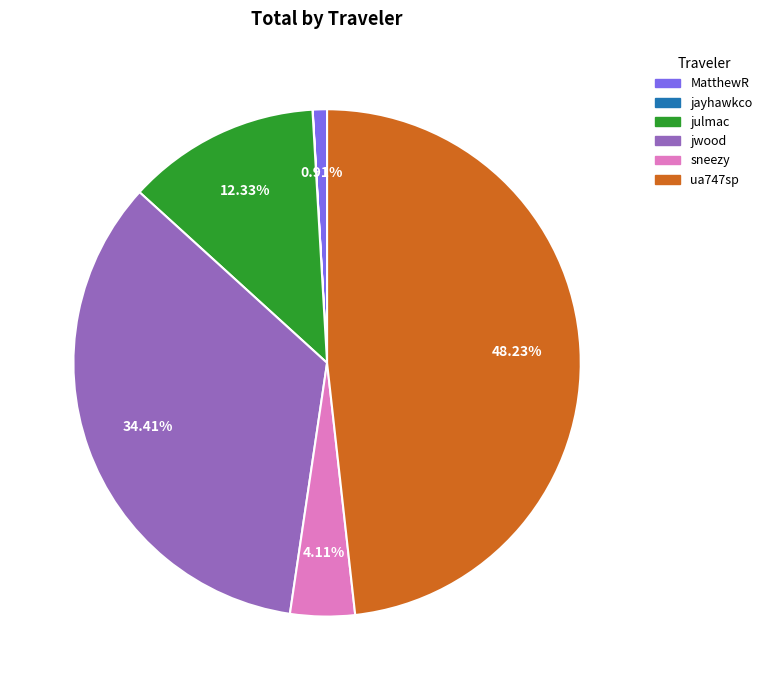

What is the ratio of the value at sneezy to the value at ua747sp?

0.1